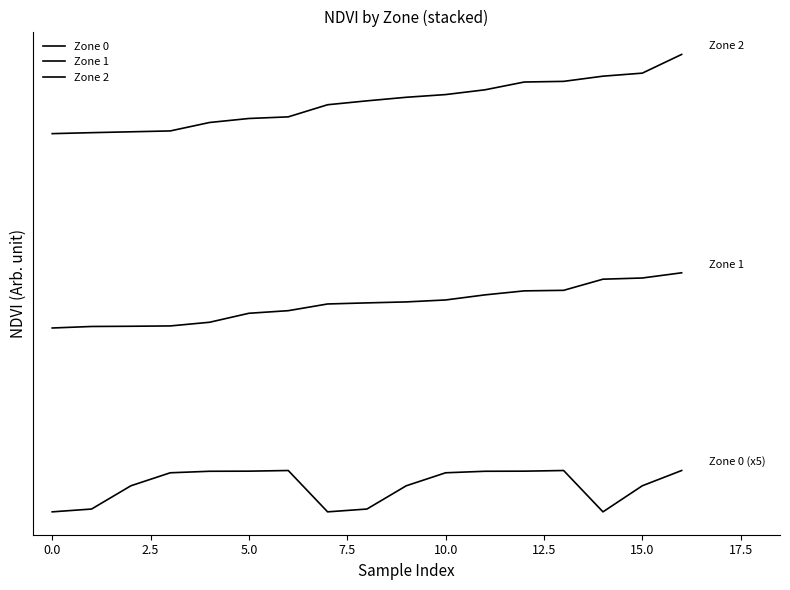

Is this an area chart (filled region under the line)?

No